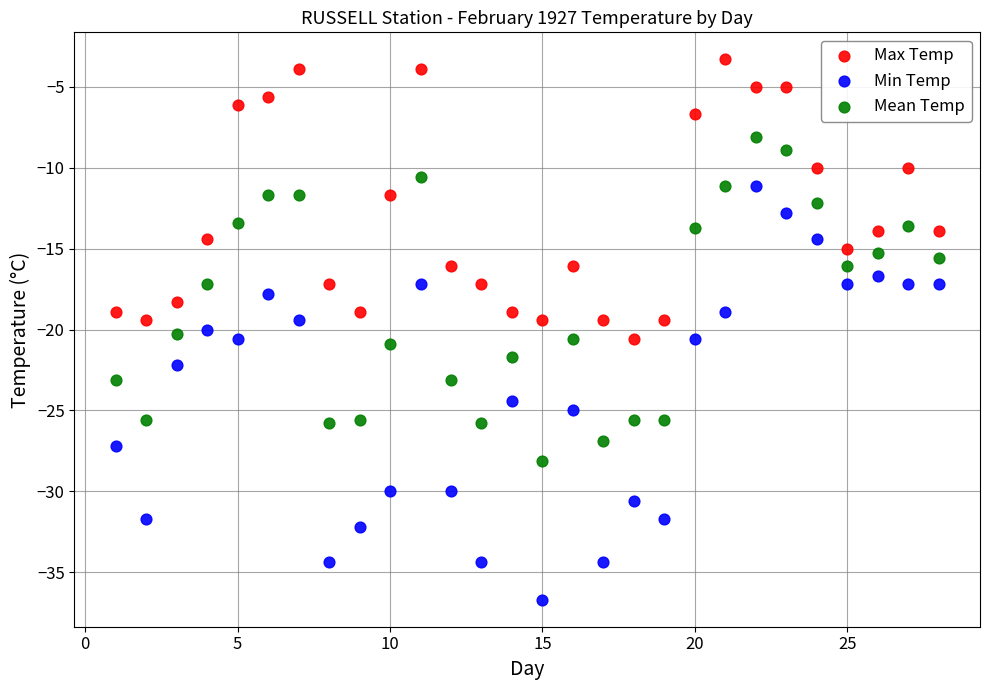

Which series reaches the minimum Y coordinate?

Min Temp